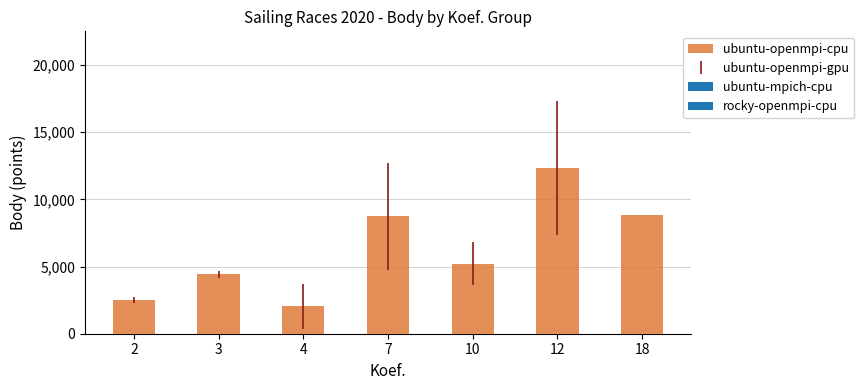

Between 7 and 4, which is larger?

7